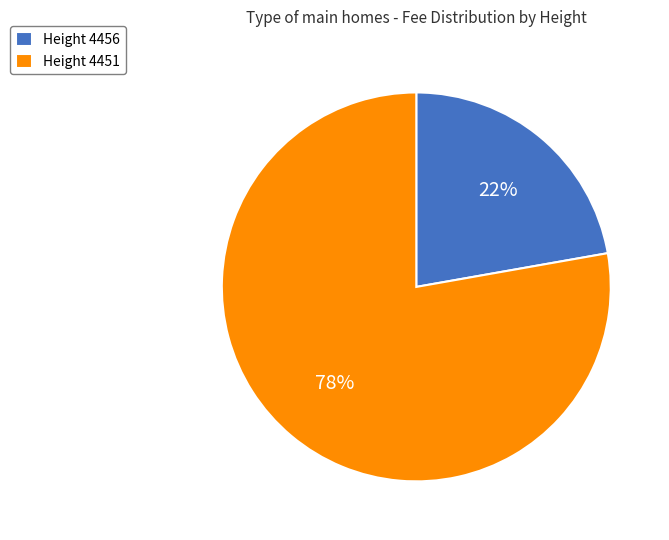

Which category accounts for the majority?

Height 4451